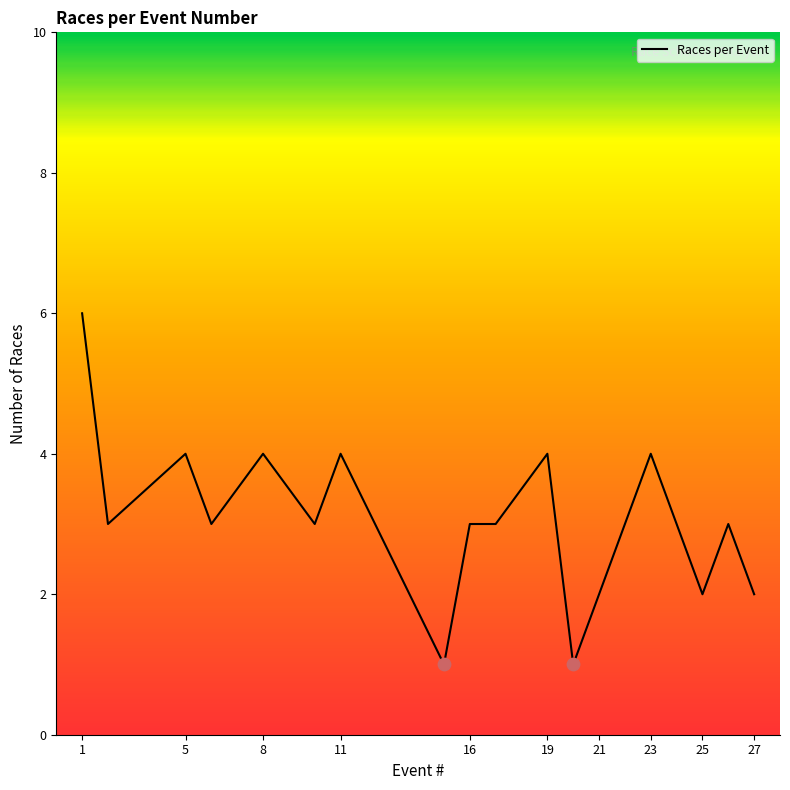

What is the greatest value displayed?

6